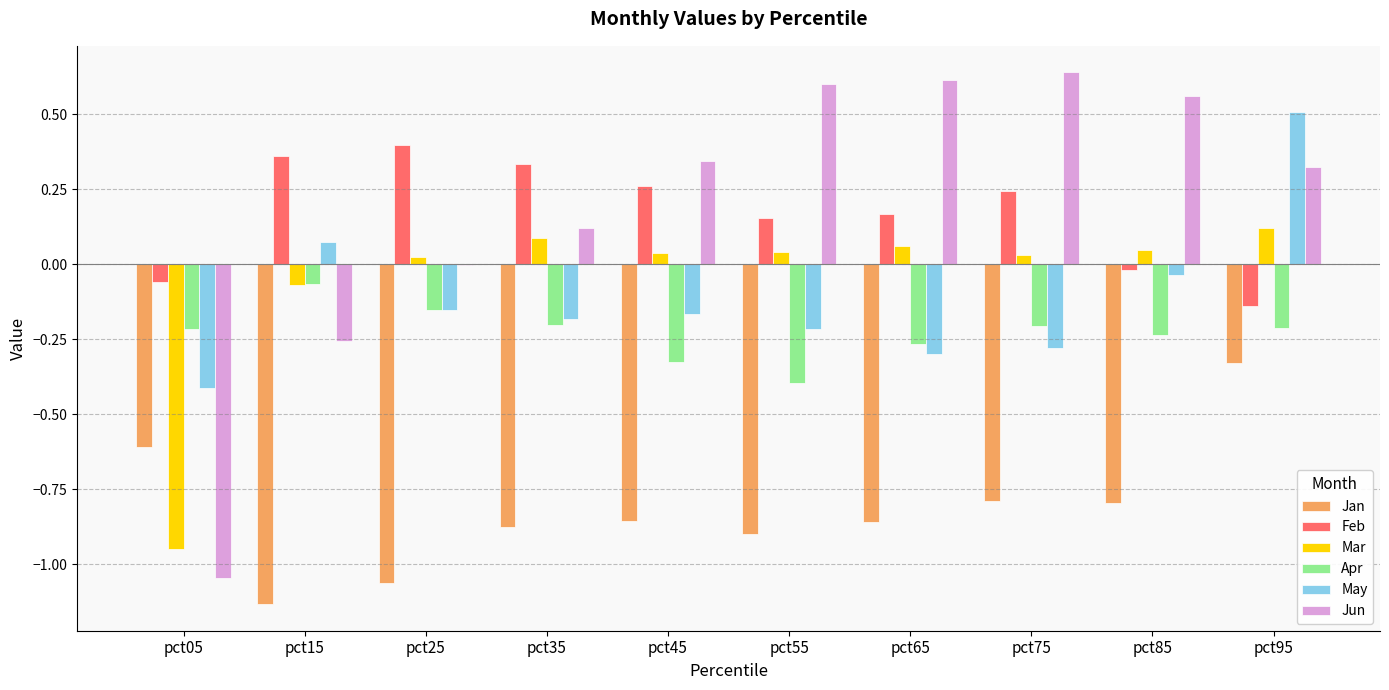

What is the average value of the Jan series?

-0.8